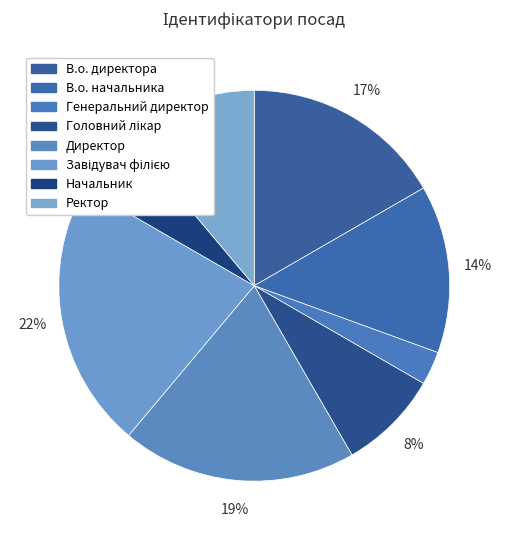

How many segments does this pie chart have?

8